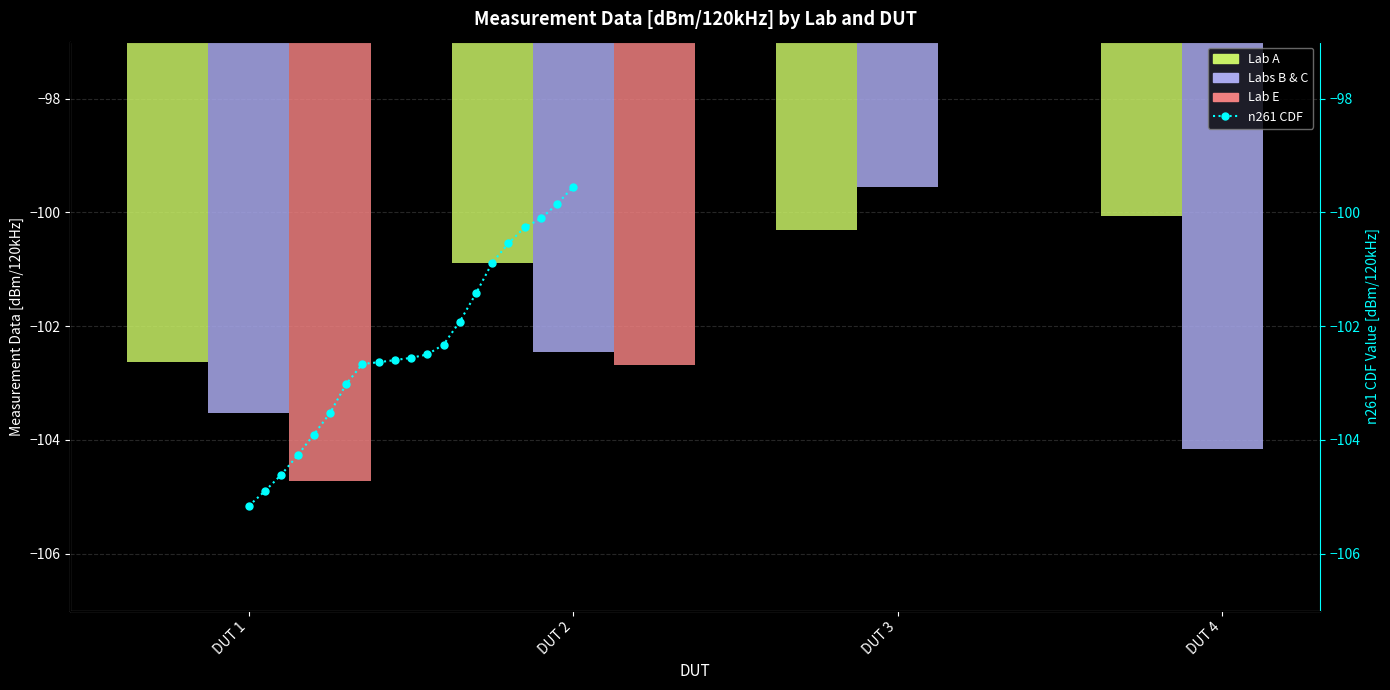

Where is Labs B & C nearest to the value -101?

DUT 3